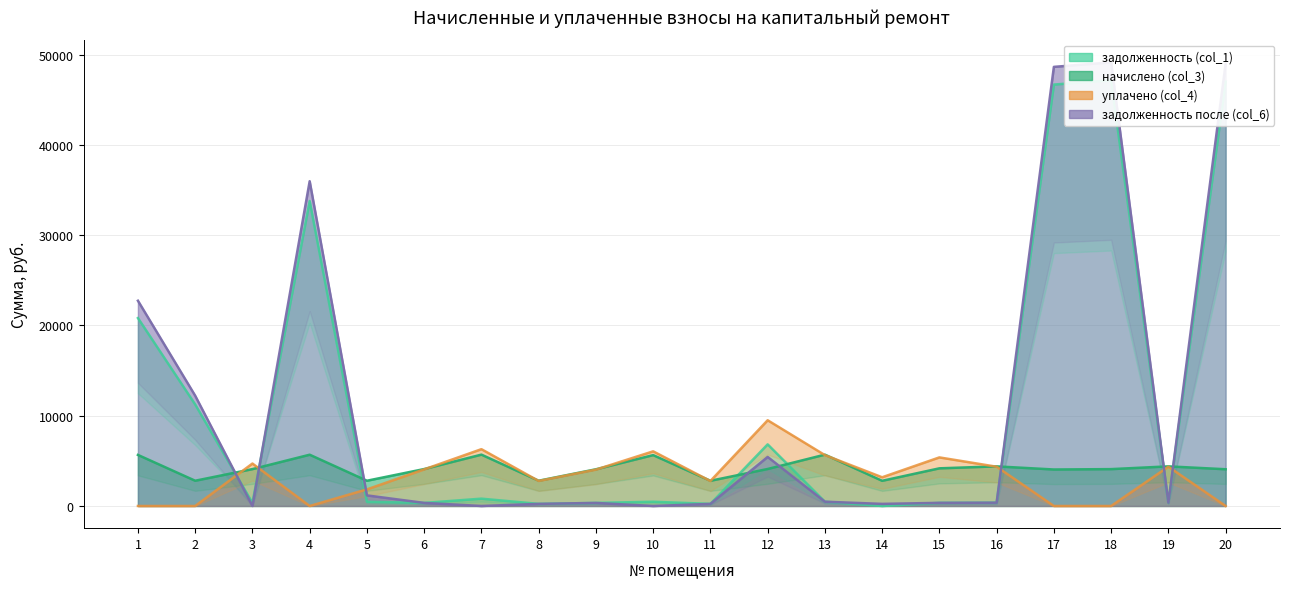

At how many categories does at least one series exceed 43040?

3